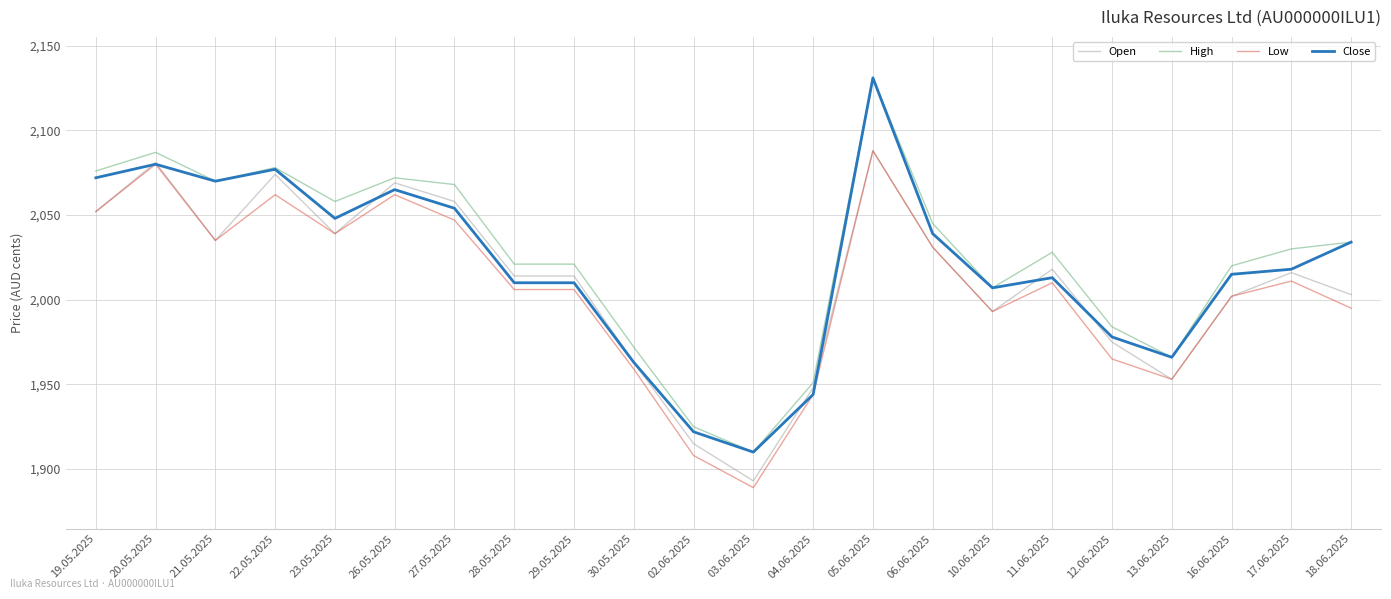

At which category is the sum across all series the highest?

05.06.2025